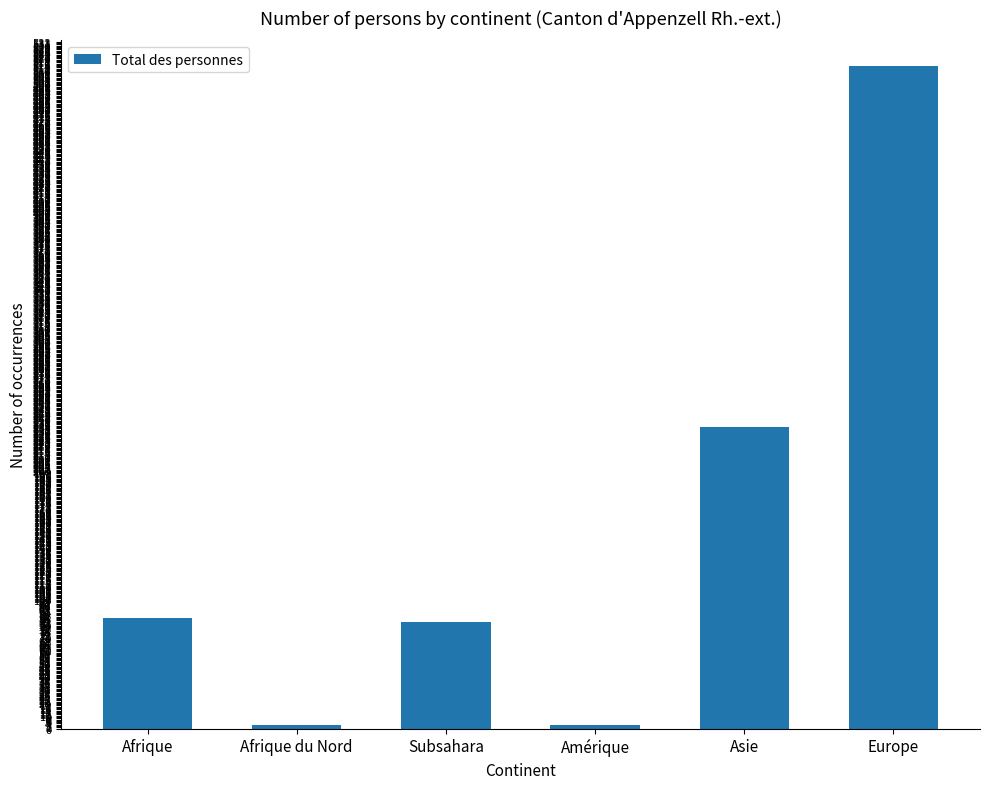

Between Europe and Subsahara, which is larger?

Europe